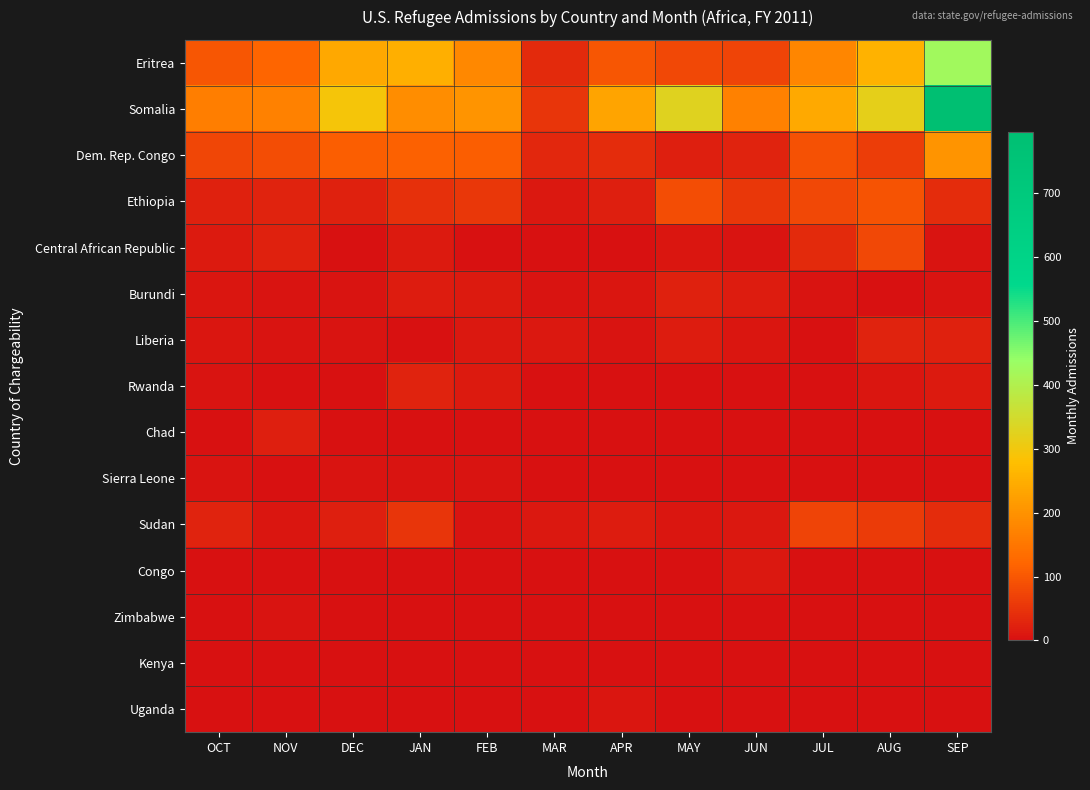

At which category is the sum across all series the highest?

SEP